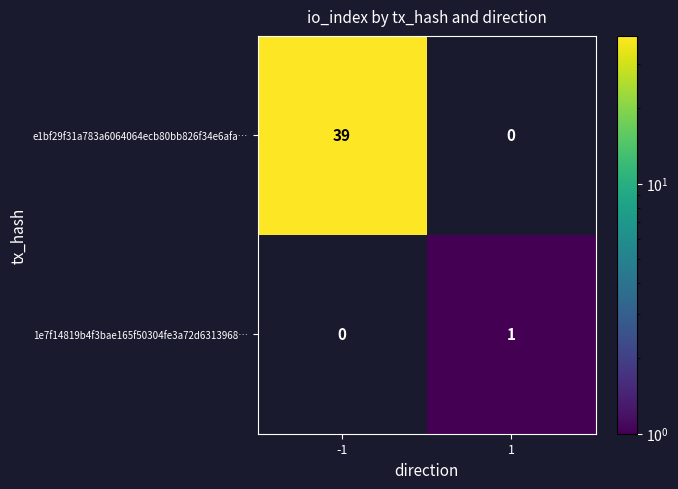

The 1e7f14819b4f3bae165f50304fe3a72d6313968… series shows 1 at 1. True or false?

True